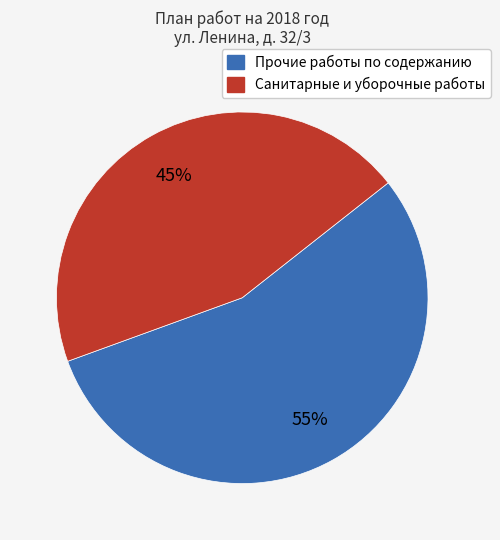

Is there a majority slice in this chart?

Yes